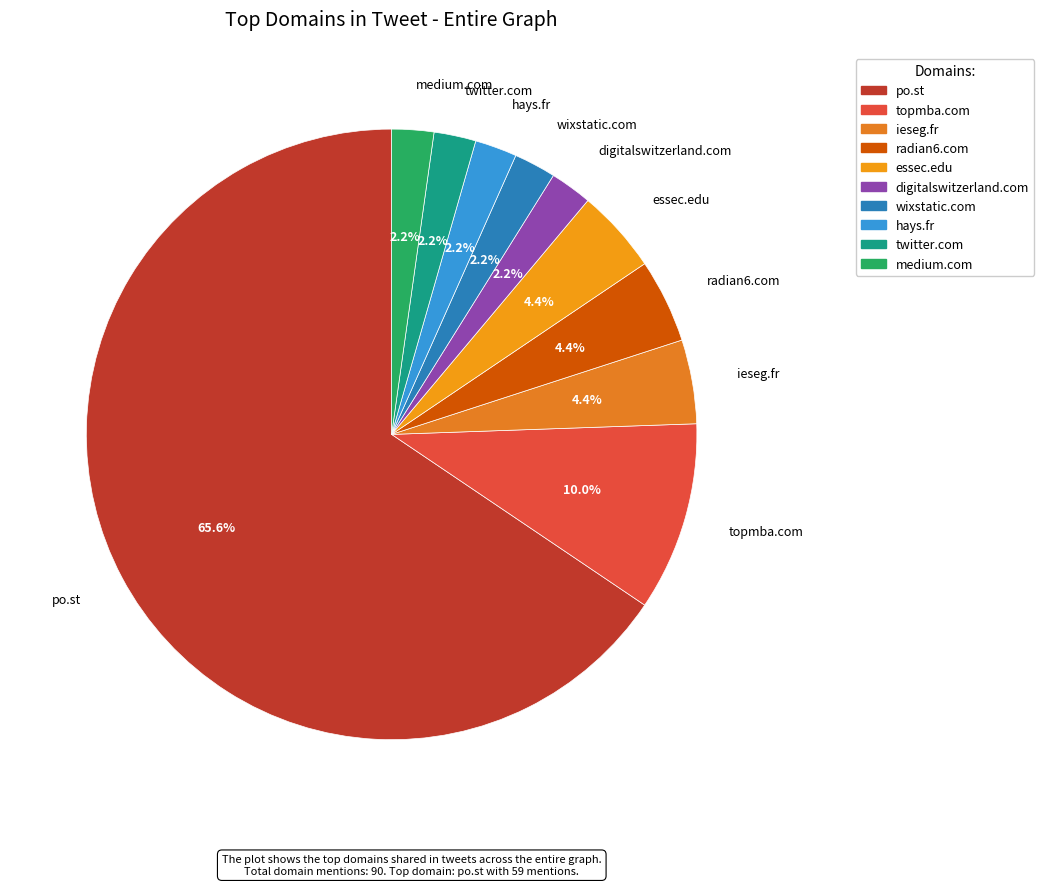

Do digitalswitzerland.com and po.st together represent more than half of the pie?

Yes